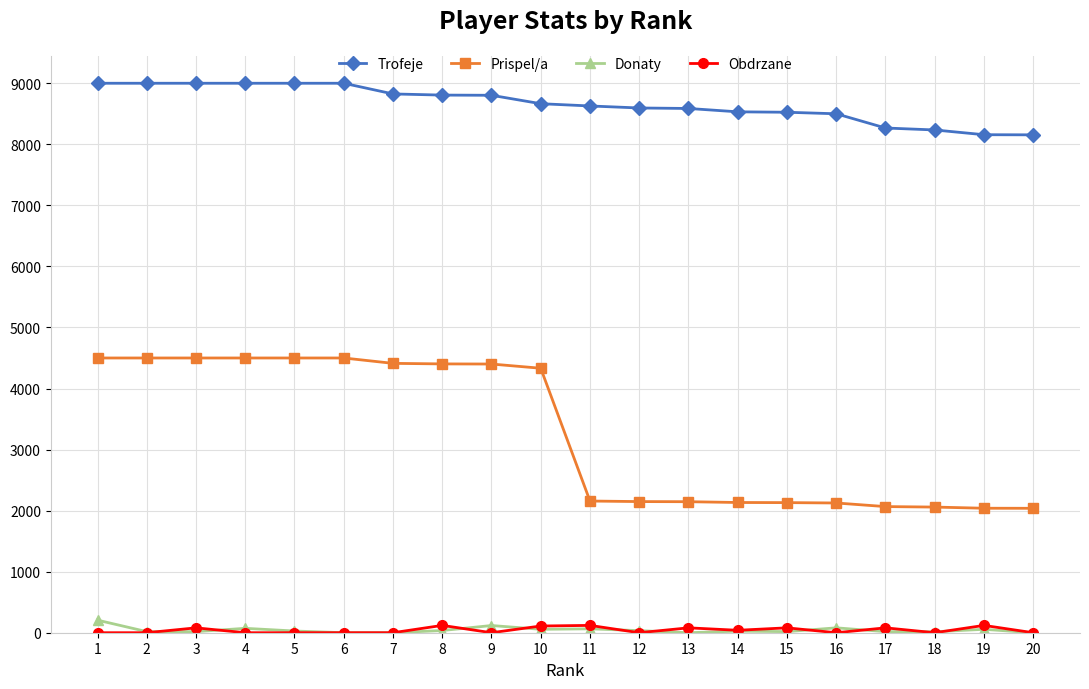

What is the sum of the Obdrzane values at 19 and 8?

240